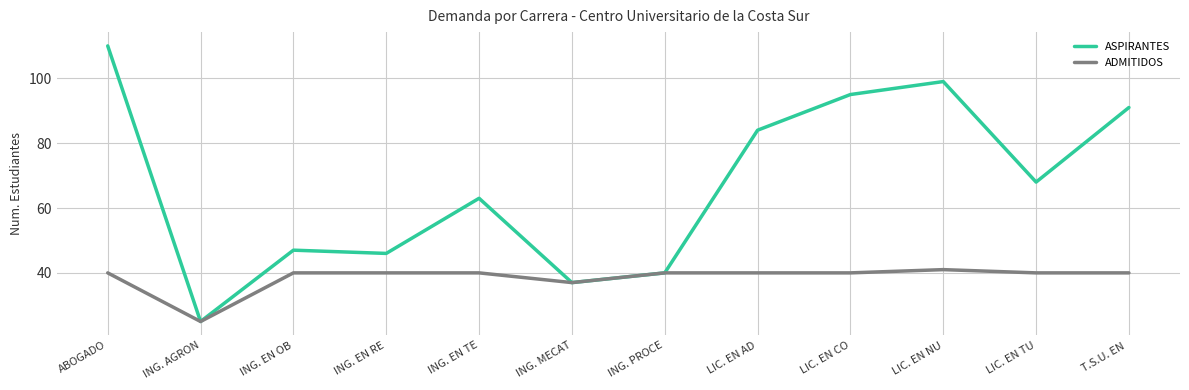

What are all the series names shown in the legend?

ASPIRANTES, ADMITIDOS